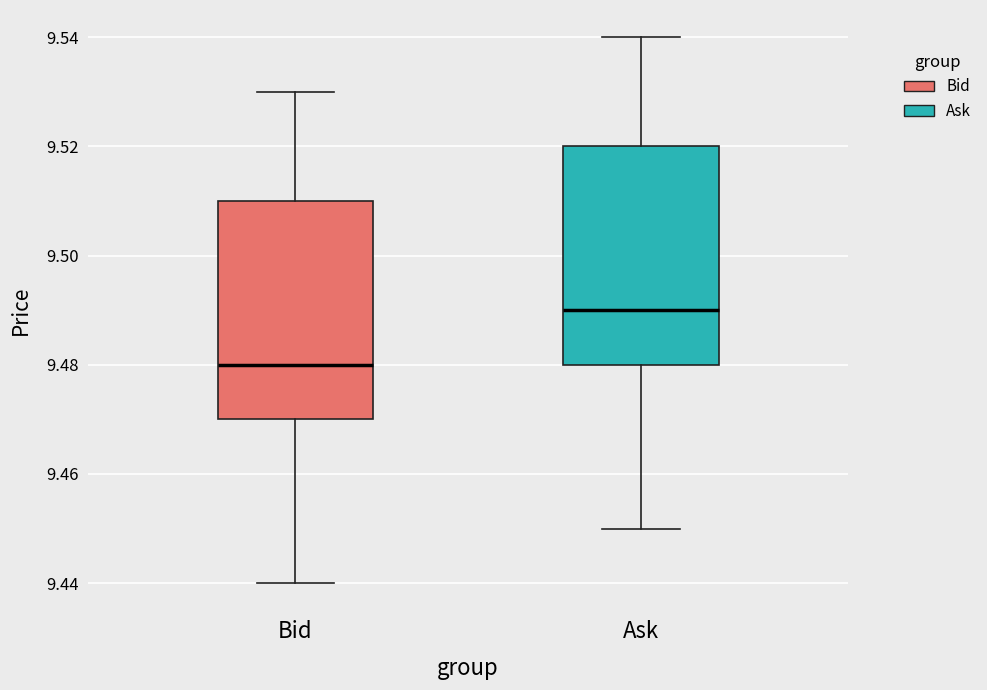

Reading left to right, read every box against the y-axis: the position of its median line, the range the box covers, and the ends of its whiskers. The values are not printed on the chart, so give them approximately, as read against the axis.

Bid: median 9.48, box 9.47 to 9.51, whiskers 9.44 to 9.53
Ask: median 9.49, box 9.48 to 9.52, whiskers 9.45 to 9.54